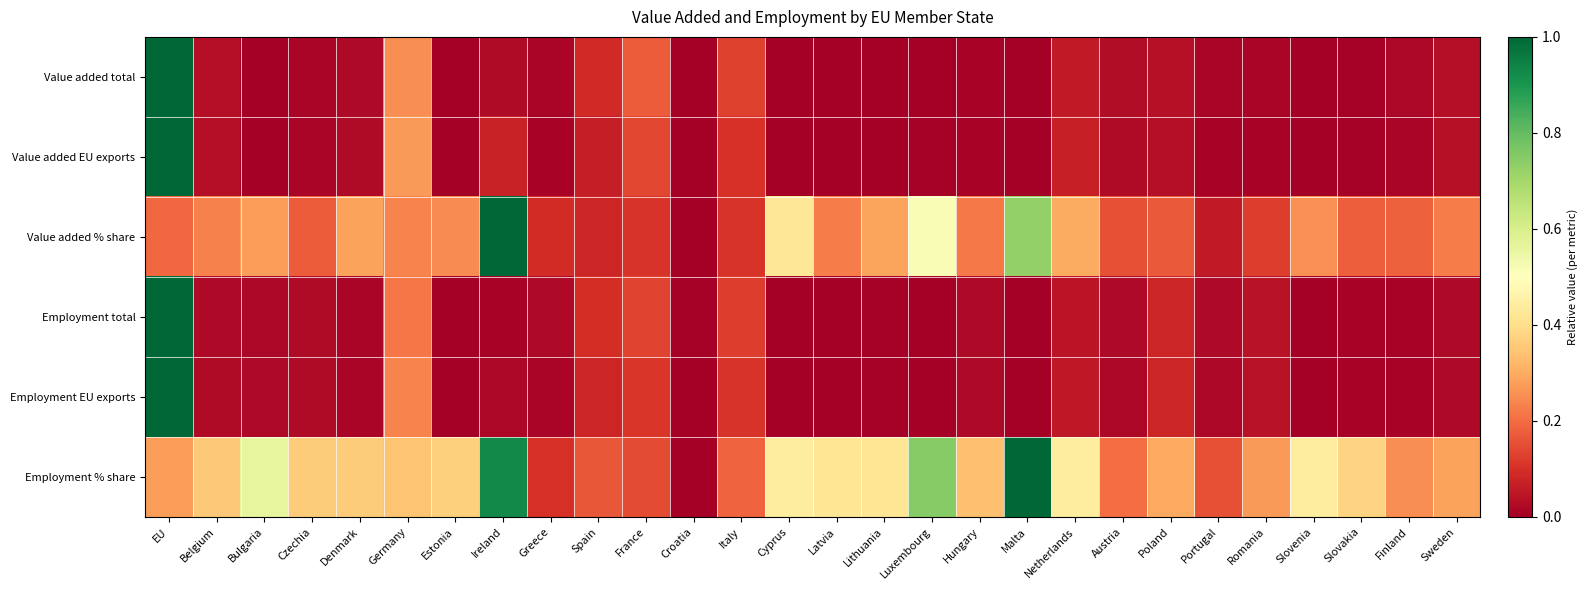

What is the total value across all series at Ireland?

2.1